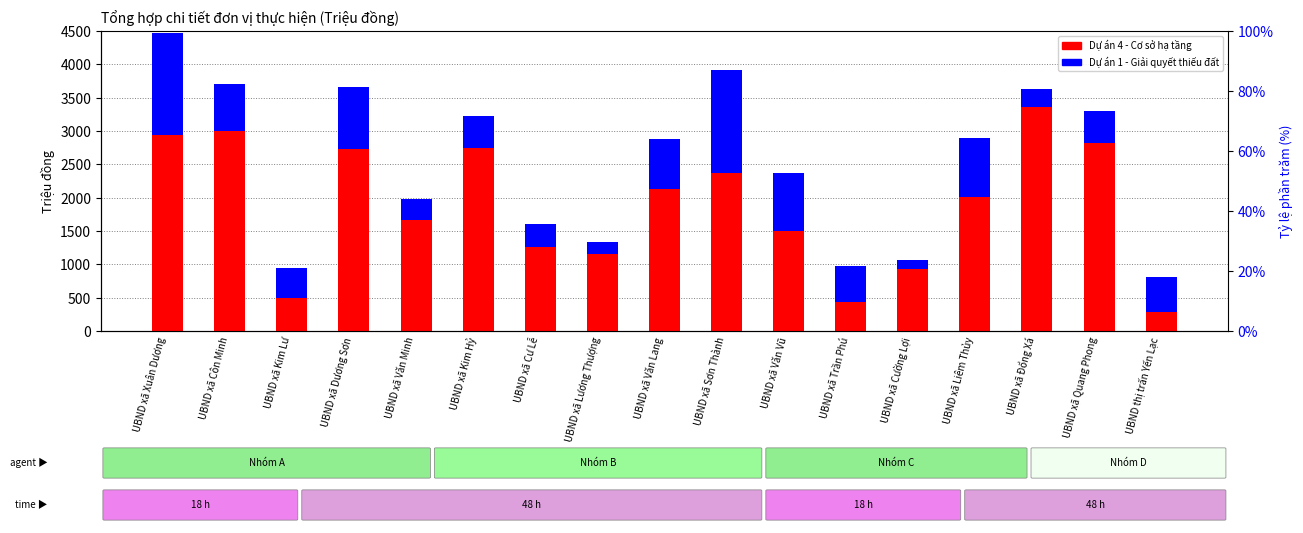

Reading left to right, list all the values displayed in this chart.

Dự án 4: 2934.8	2999.5	499.9	2733.8	1665.3	2746.2	1254.9	1159.8	2129.4	2374.6	1494.7	439.6	935.0	2011.9	3361.4	2818.0	288.5
Dự án 1: 1540.0	704.0	440.0	924.0	308.0	484.0	352.0	176.0	748.0	1540.0	880.0	528.0	132.0	880.0	264.0	484.0	528.0